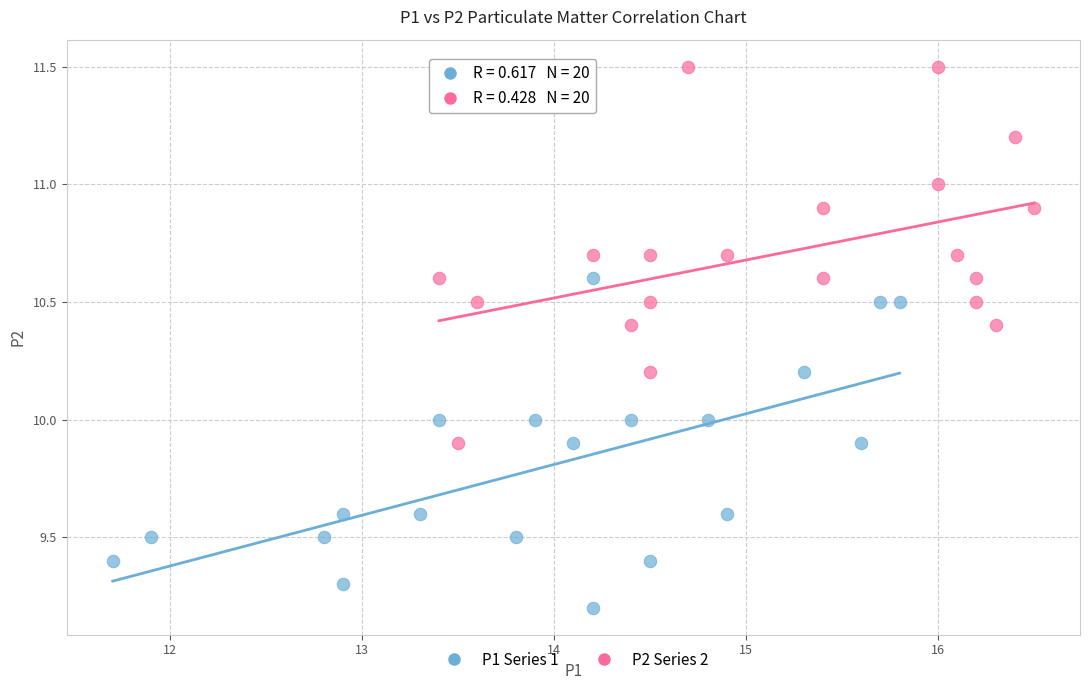

Which series contains the highest Y value?

P2 Series 2